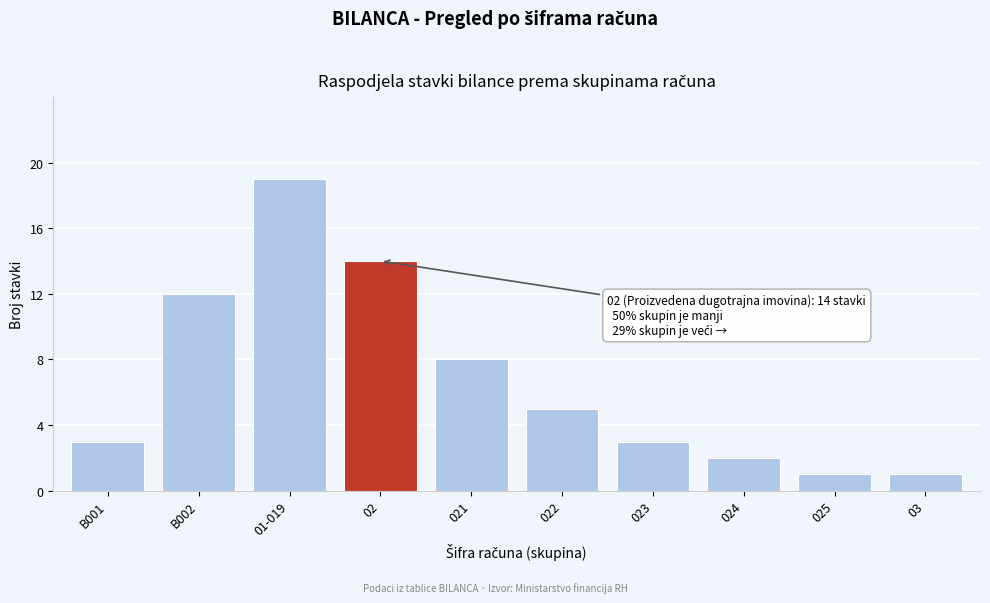

Reading left to right, transcribe all the data shown in this chart.

B001=3	B002=12	01-019=19	02=14	021=8	022=5	023=3	024=2	025=1	03=1